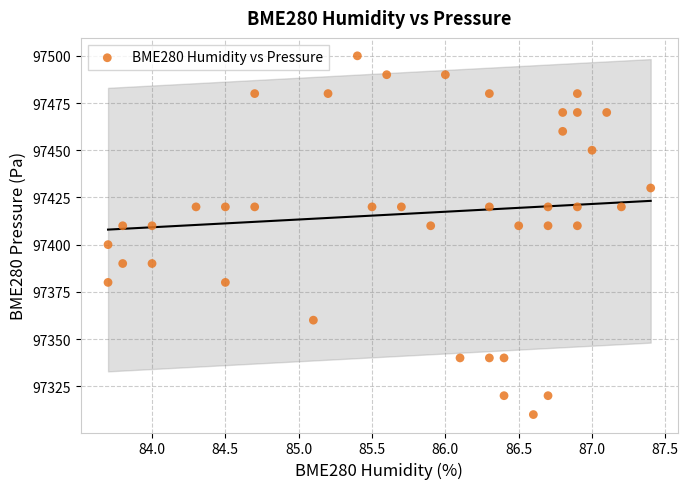

What is the range of Y values (max minus min)?

190